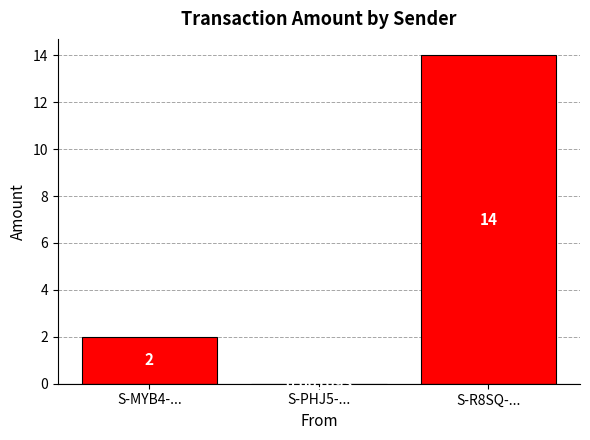

How many data points does each series have?

3